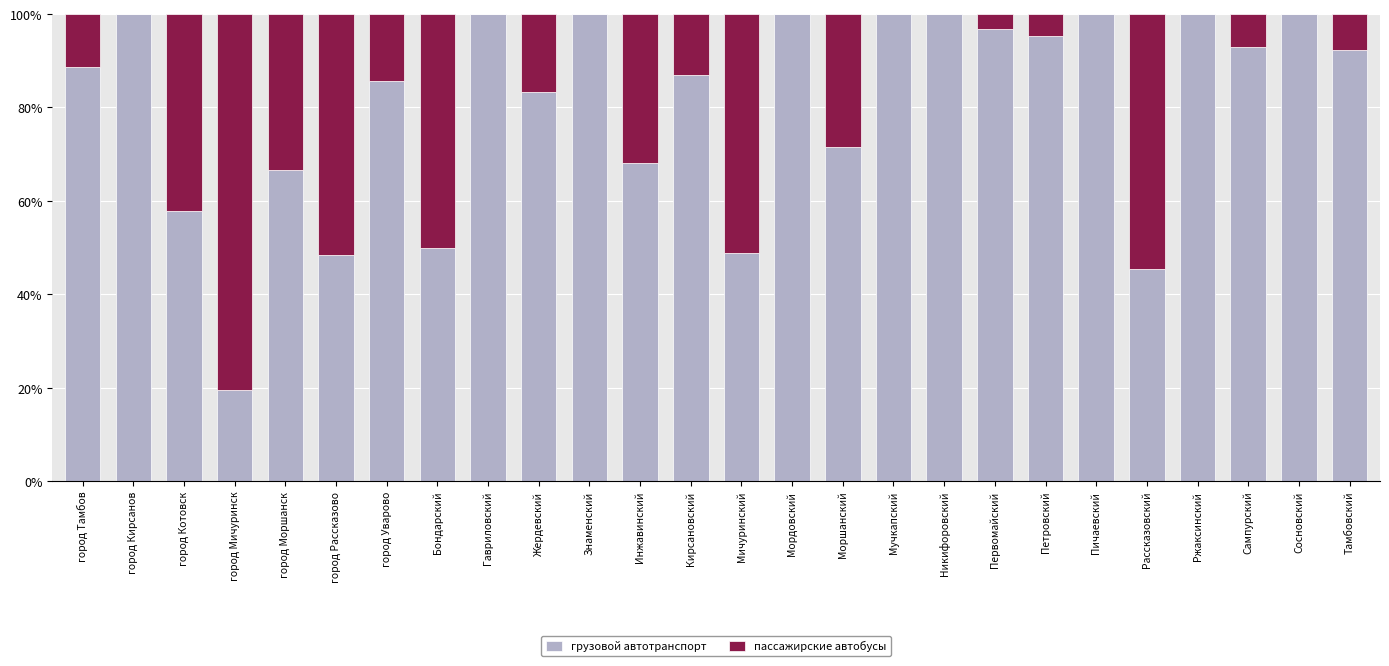

What is the highest value of the грузовой автотранспорт series?

100.0